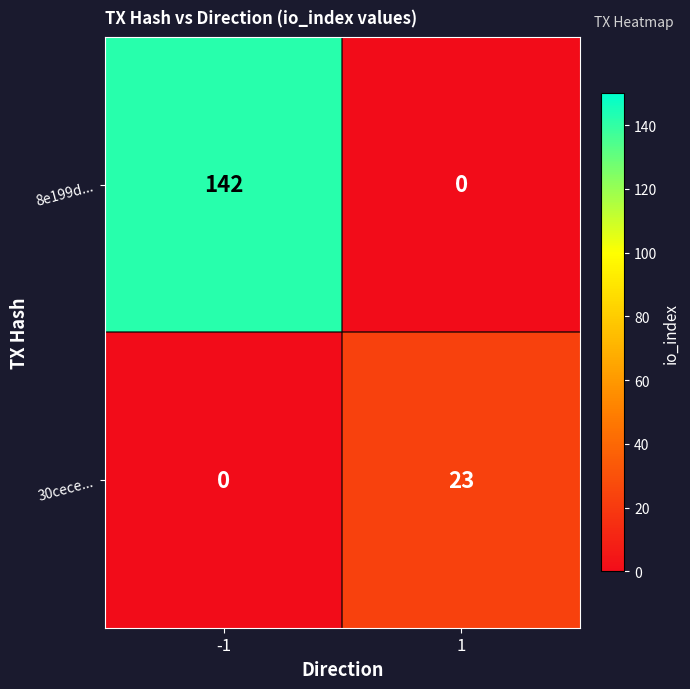

The value of 8e199d... at 1 is 0. True or false?

True